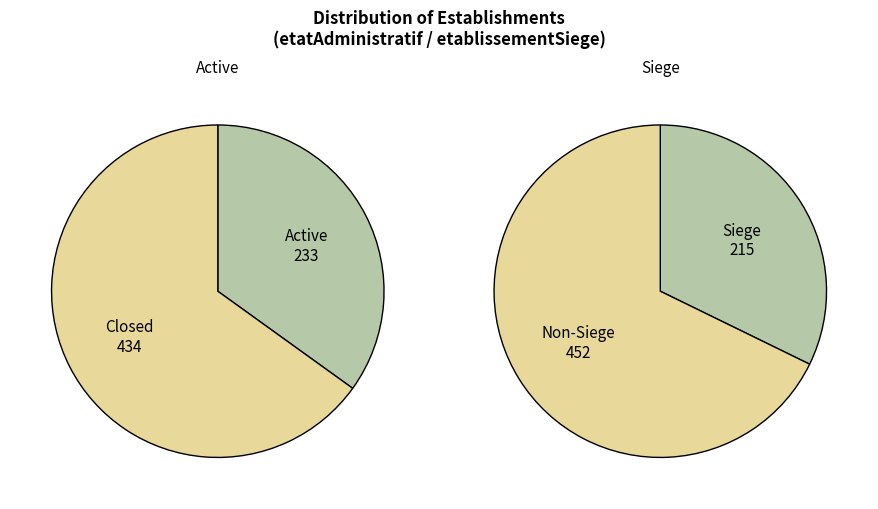

The 01 slice represents 12% of the pie. True or false?

False